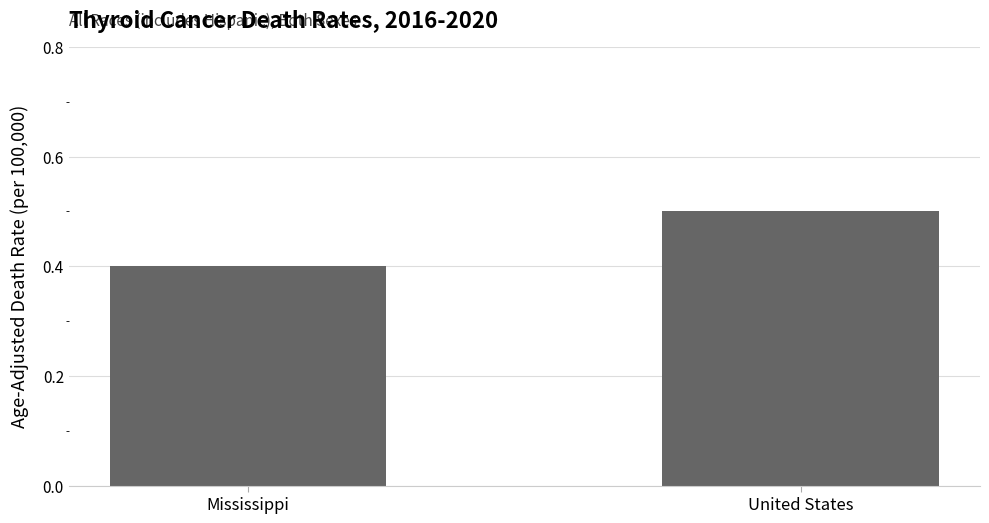

Is it true that the value at United States is 0.5?

True